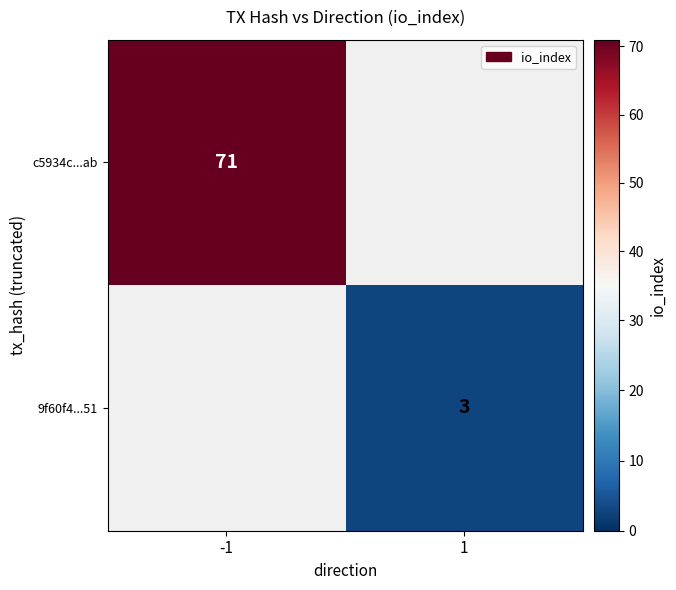

The 9f60f4...51 series shows 5 at 1. True or false?

False